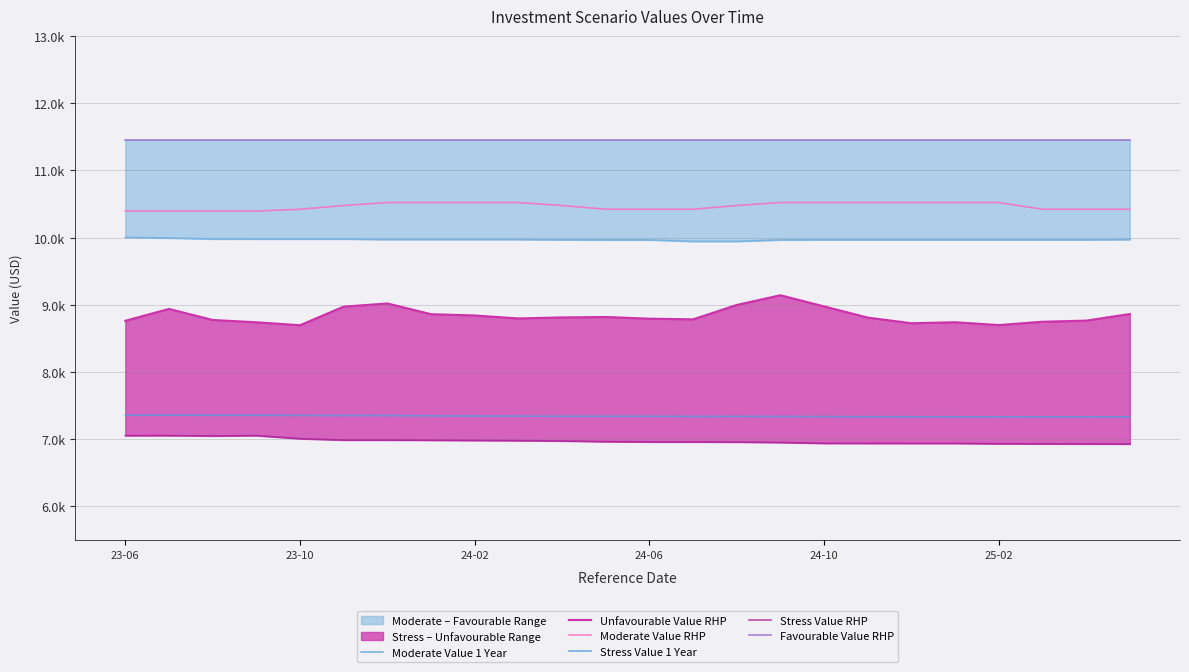

Which series has the largest range (max minus min)?

Unfavourable Value RHP